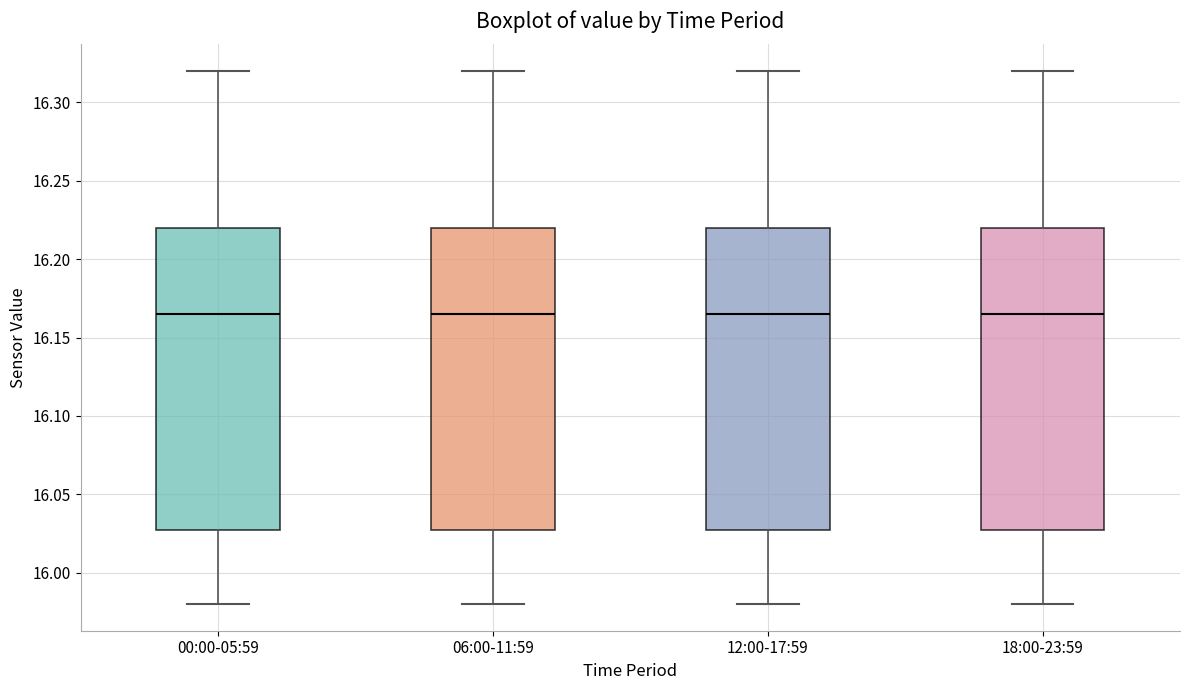

Where does the lower whisker of the box for 00:00-05:59 end on the y-axis? The values are not printed on the chart, so give them approximately, as read against the axis.

15.980